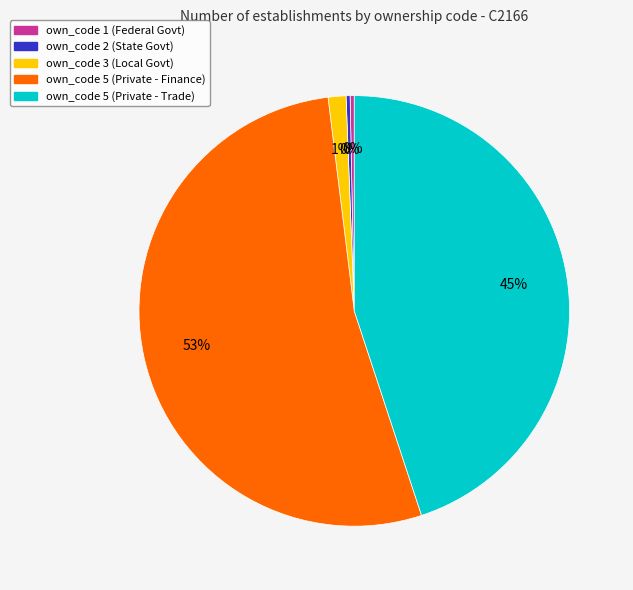

Is there a majority slice in this chart?

Yes